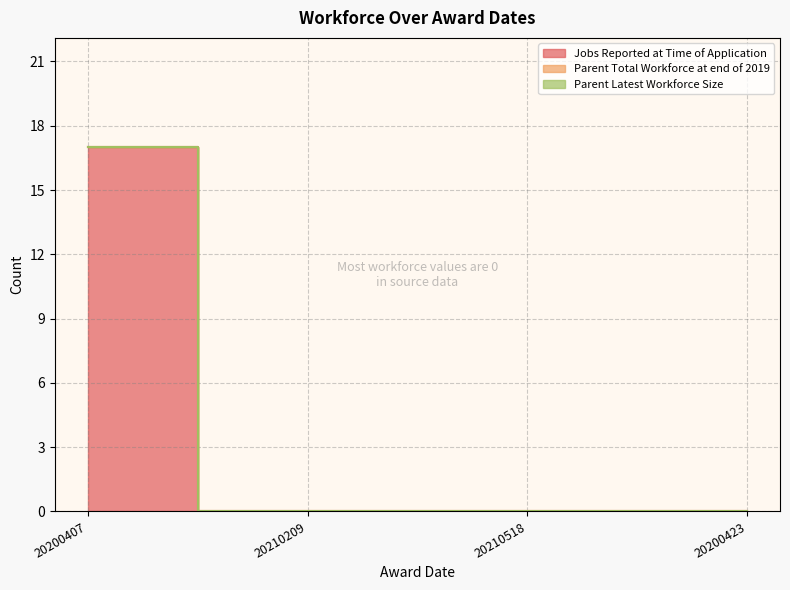

Is the value of Jobs Reported at Time of Application at 20200423 greater than the value of Parent Total Workforce at end of 2019 at 20200423?

No